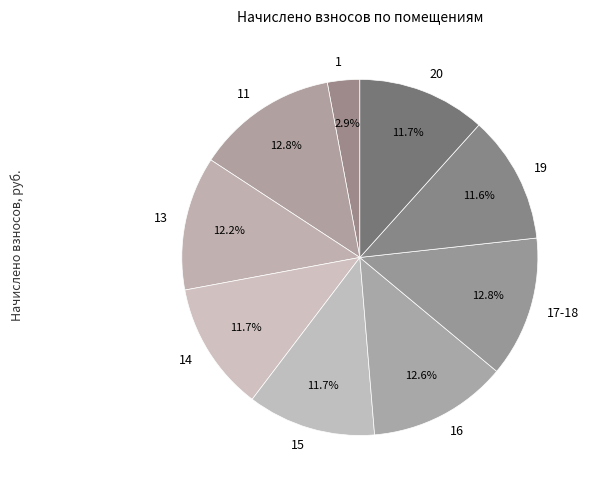

Does any single category account for the majority?

No